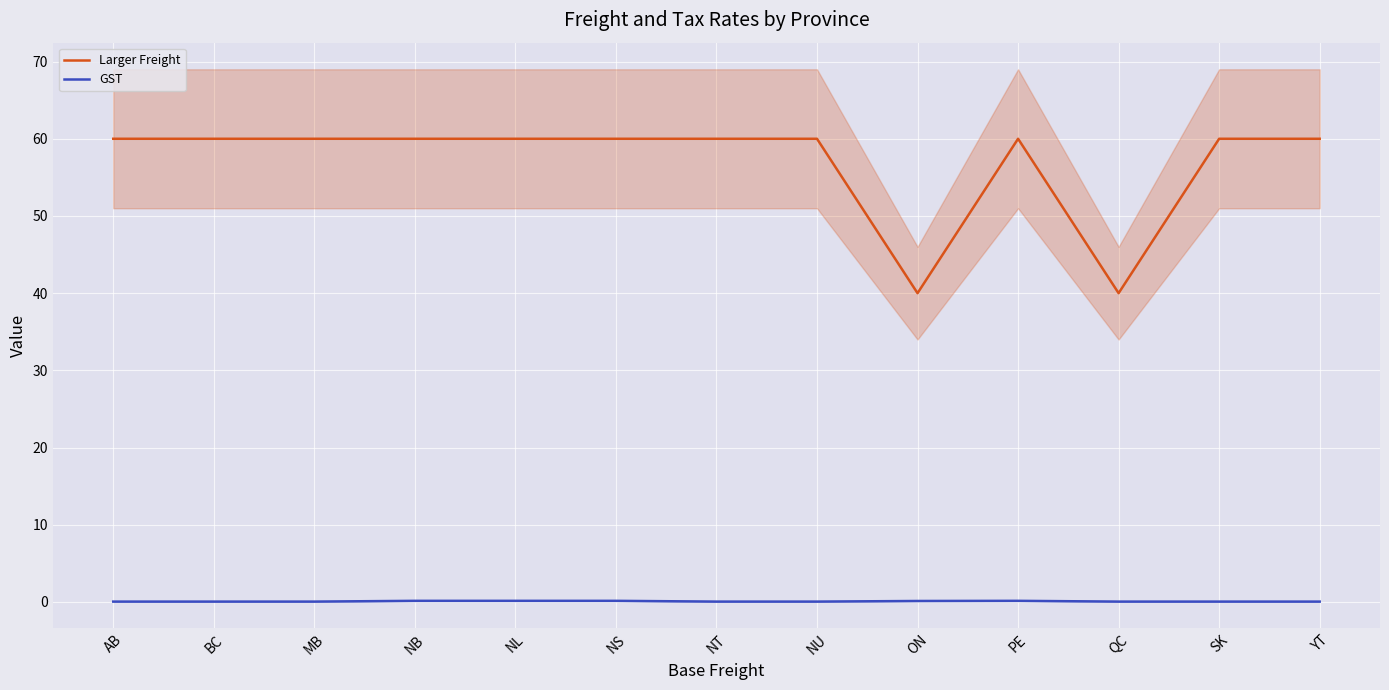

Which category has the lowest value across all series?

AB